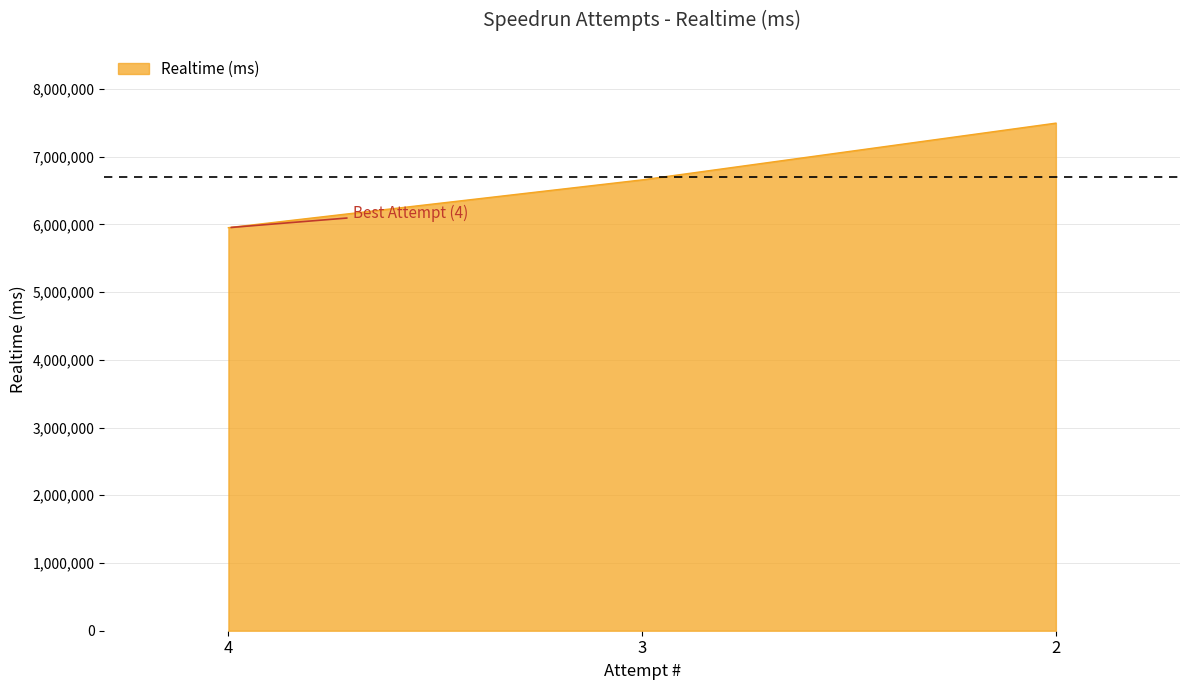

Is it true that the value at 3 is 2507062?

False